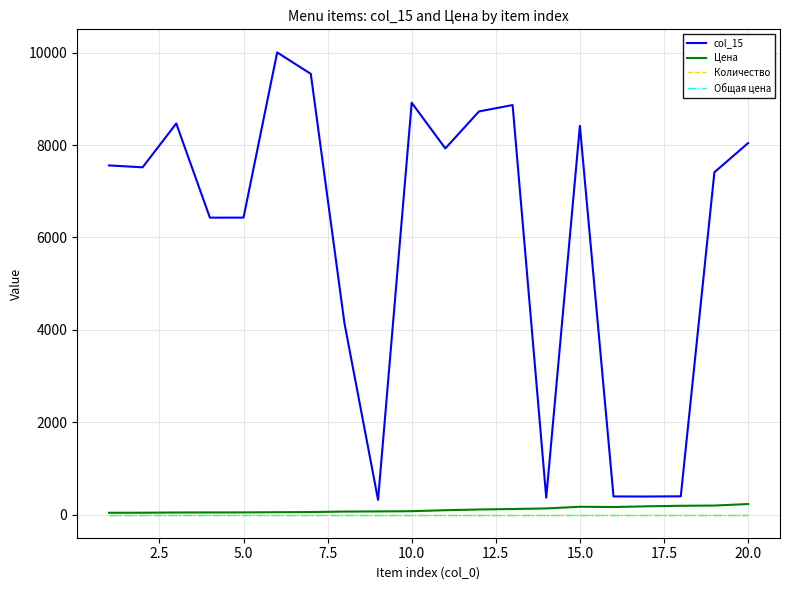

Does the chart display data point markers on the line(s)?

No